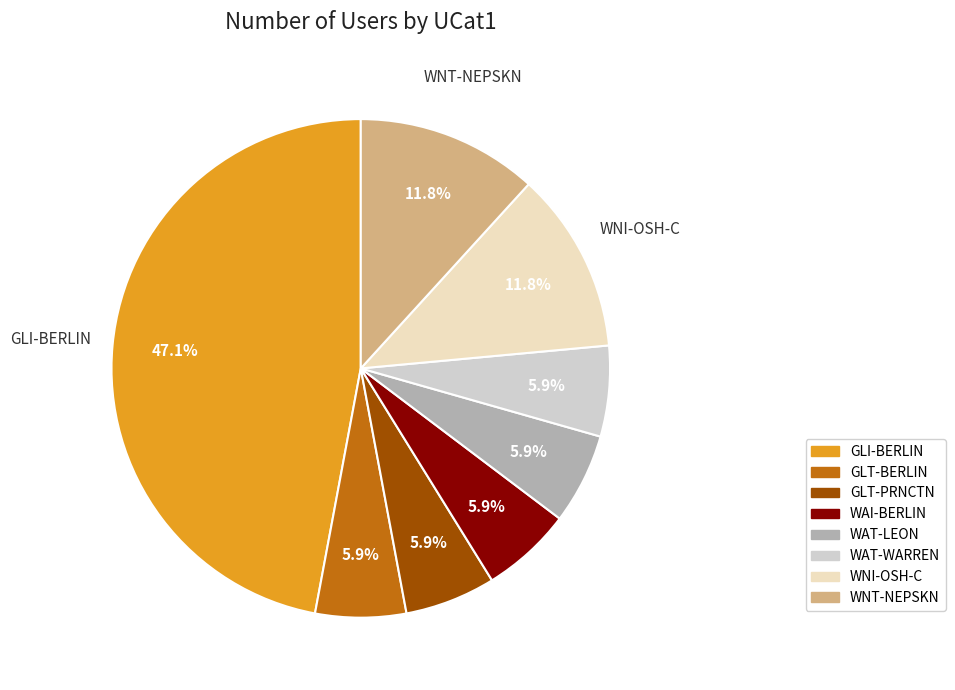

Between GLT-PRNCTN and WAT-LEON, which is larger?

GLT-PRNCTN